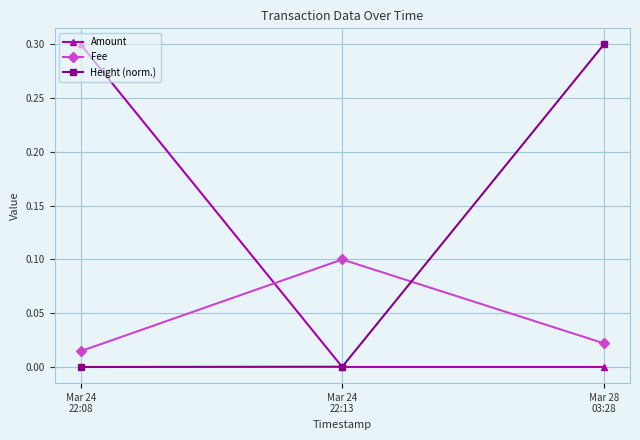

How many distinct data groups are displayed?

3